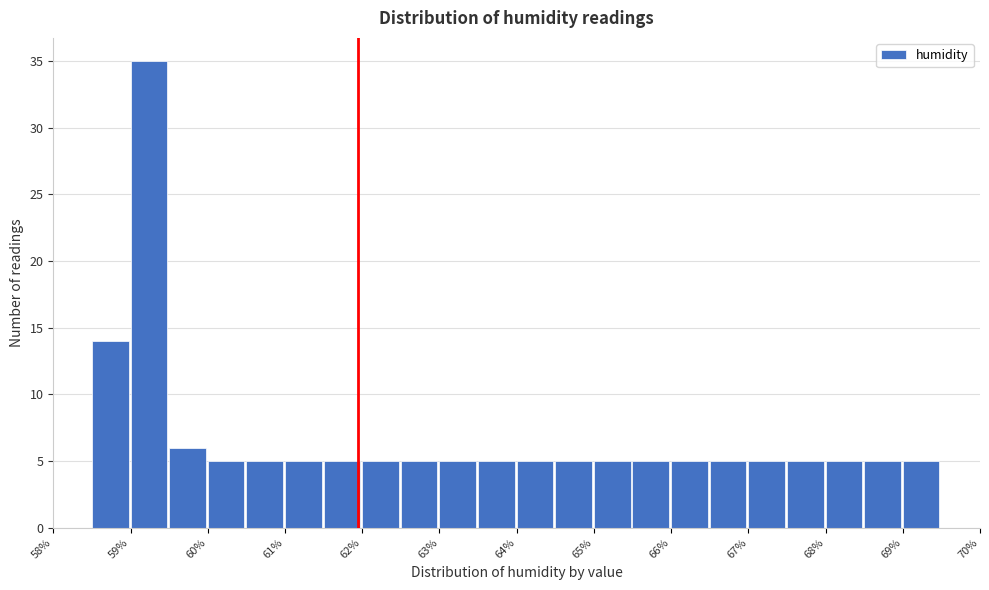

What is the height of the bar covering 64.5 to 65.0 on the x-axis? The values are not printed on the chart, so give them approximately, as read against the axis.

5